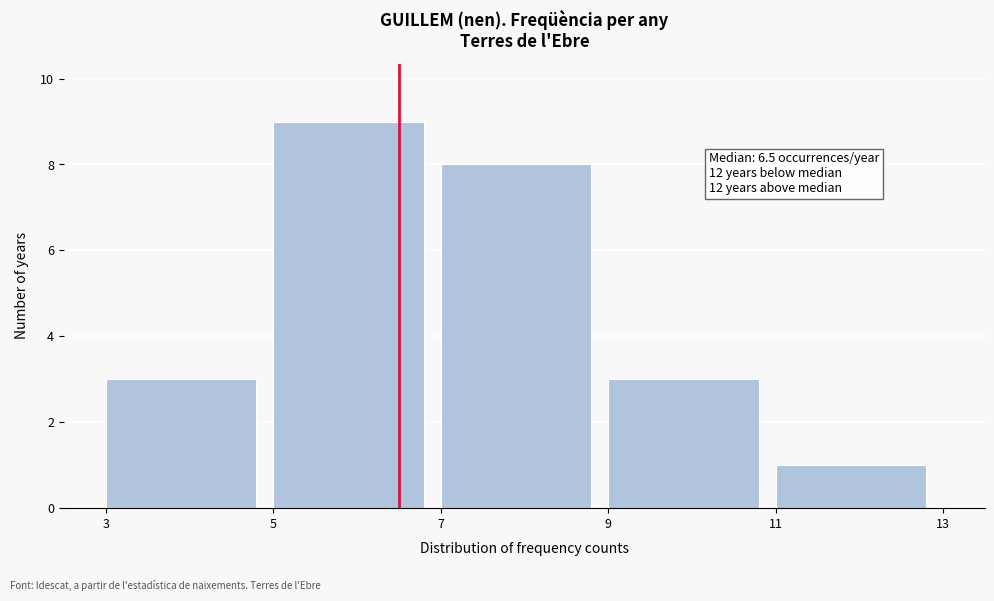

Which range on the x-axis has the tallest bar?

5 to 7